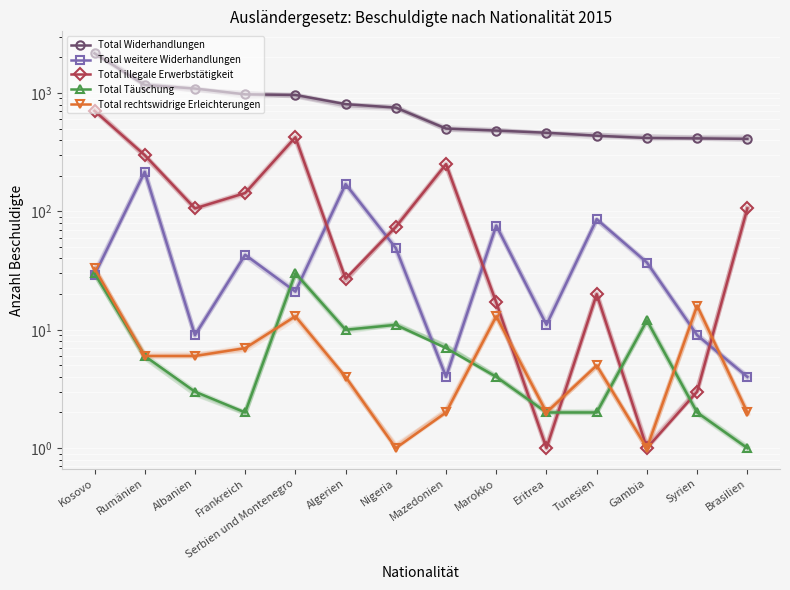

What is the average value of the Total weitere Widerhandlungen series?

55